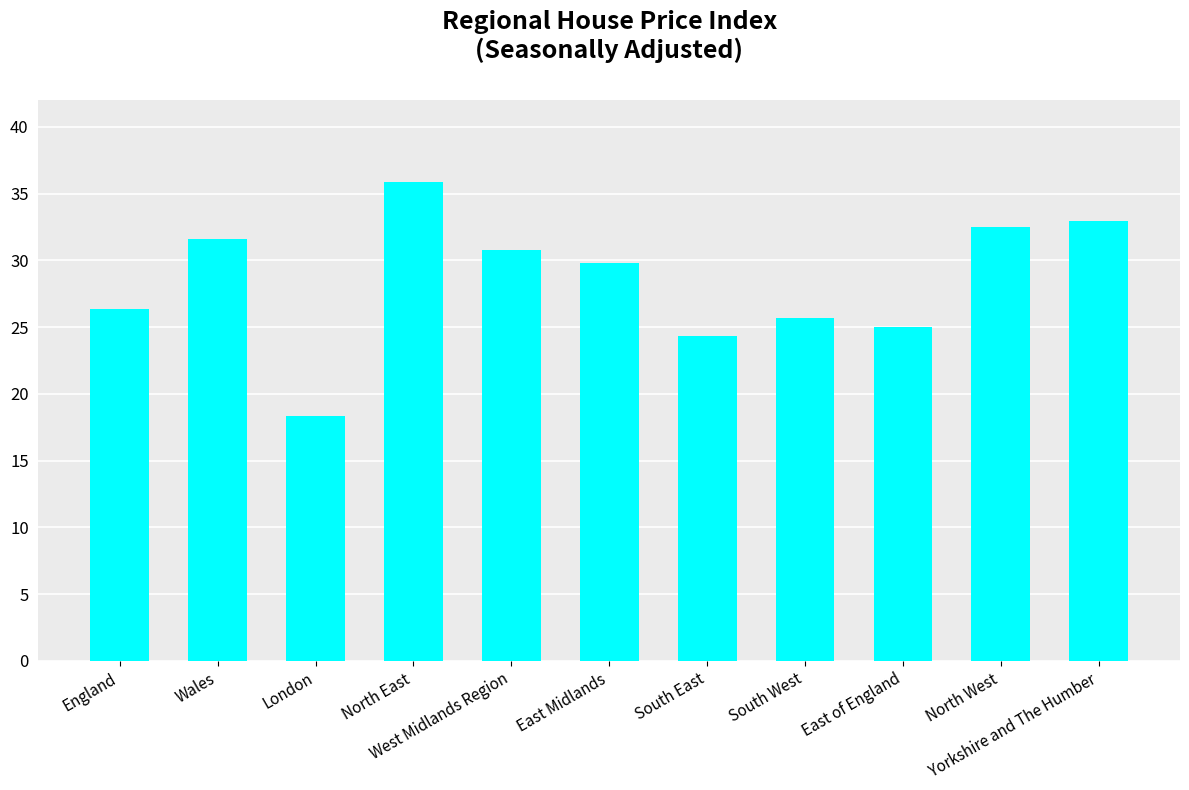

Rank the categories by value from highest to lowest.

North East, Yorkshire and The Humber, North West, Wales, West Midlands Region, East Midlands, England, South West, East of England, South East, London